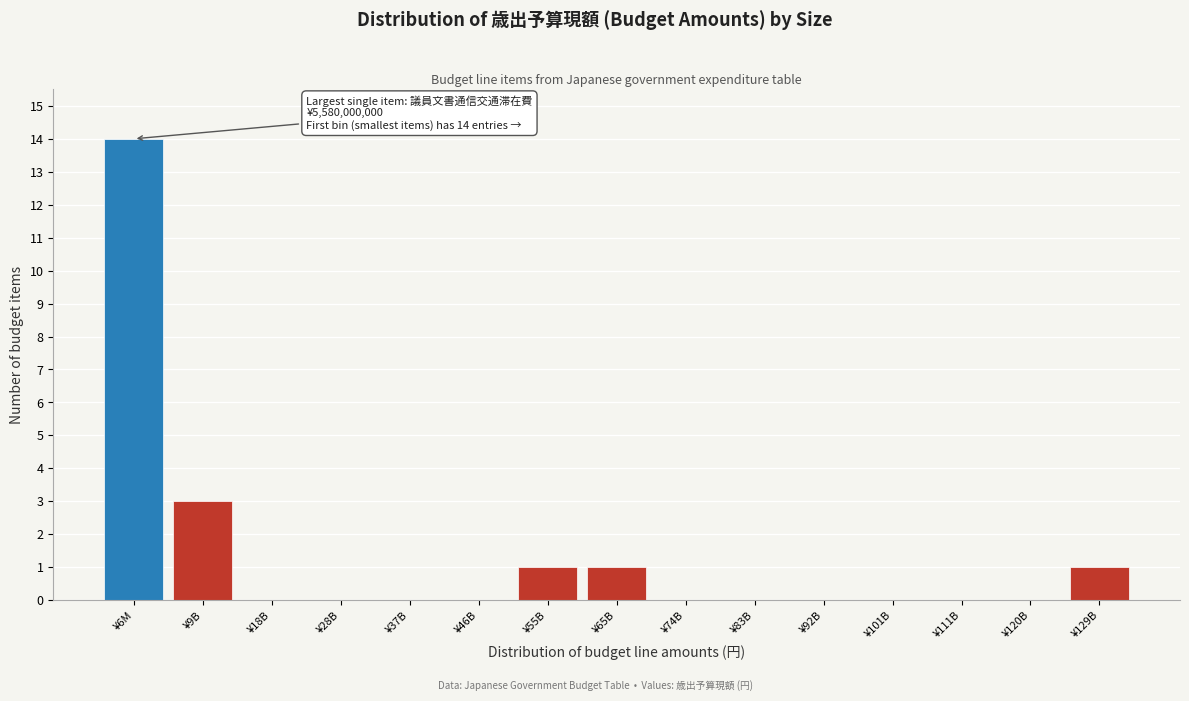

Reading right to left, list all the values displayed in this chart.

¥129B=1	¥120B=0	¥111B=0	¥101B=0	¥92B=0	¥83B=0	¥74B=0	¥65B=1	¥55B=1	¥46B=0	¥37B=0	¥28B=0	¥18B=0	¥9B=3	¥6M=14